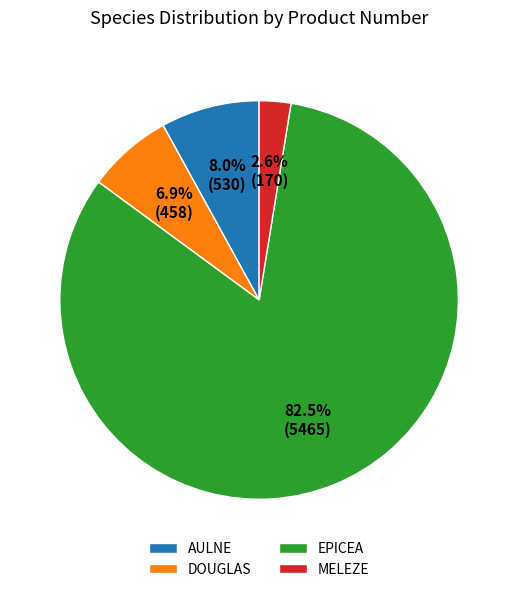

What is the majority slice?

EPICEA